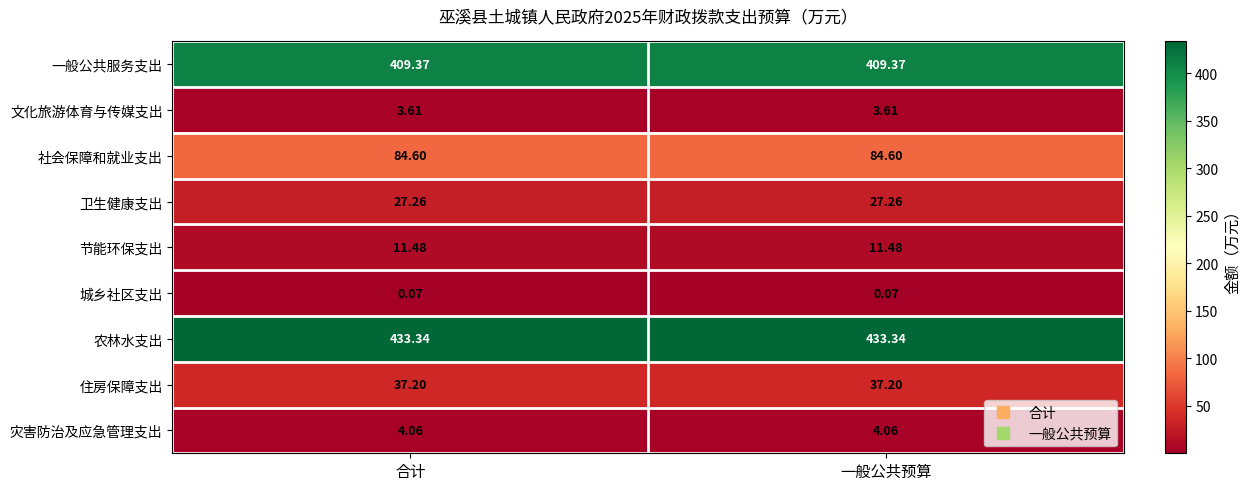

What is the spread (max minus min) of values at 合计?

433.3